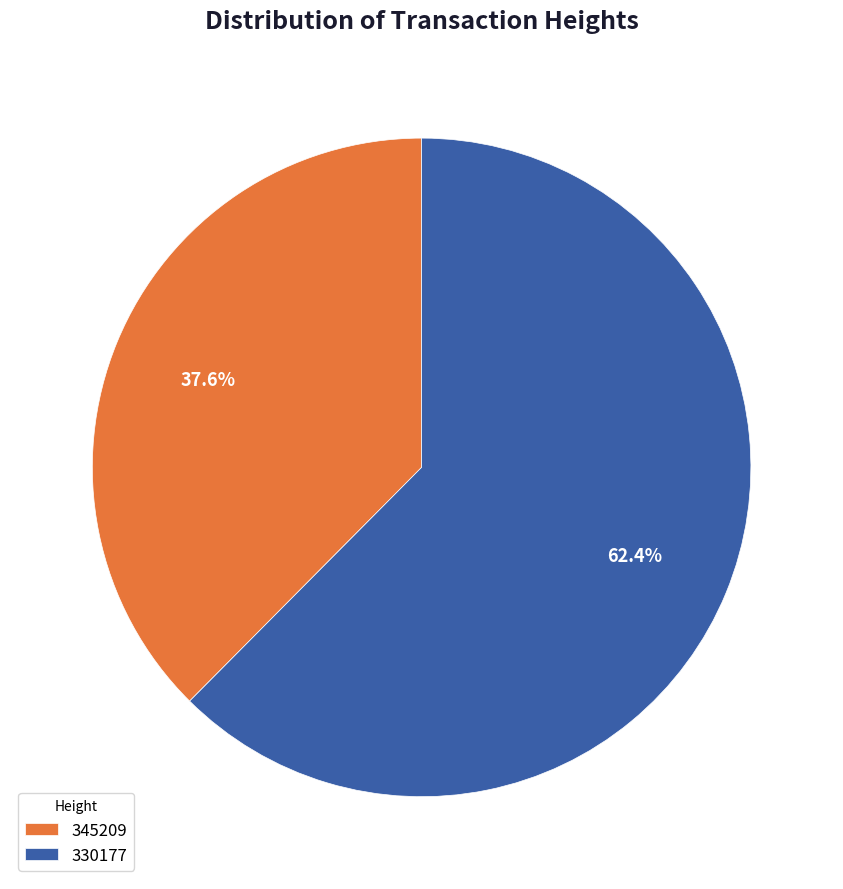

Does any single category account for the majority?

Yes